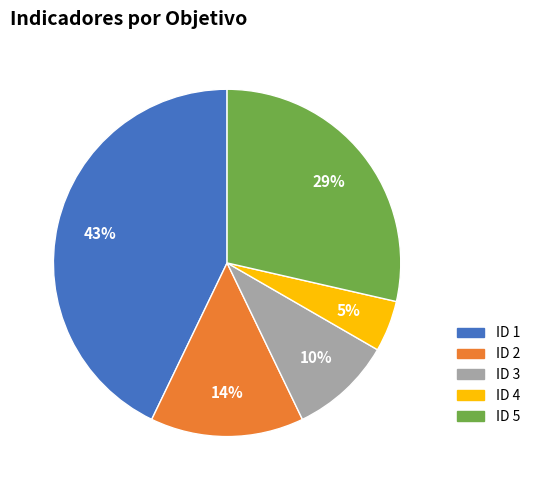

To the nearest percent, what percentage of the pie is ID 1?

43%